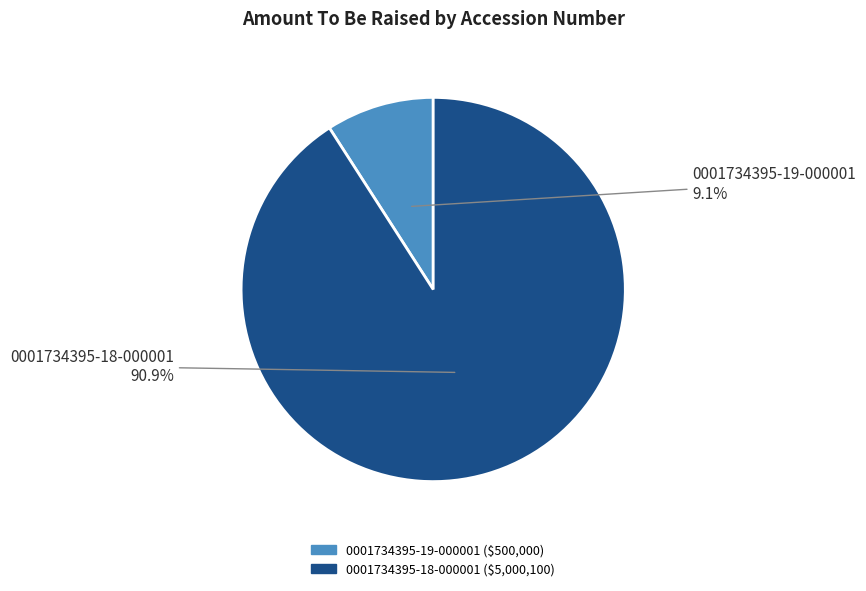

Between 0001734395-18-000001 and 0001734395-19-000001, which is larger?

0001734395-18-000001